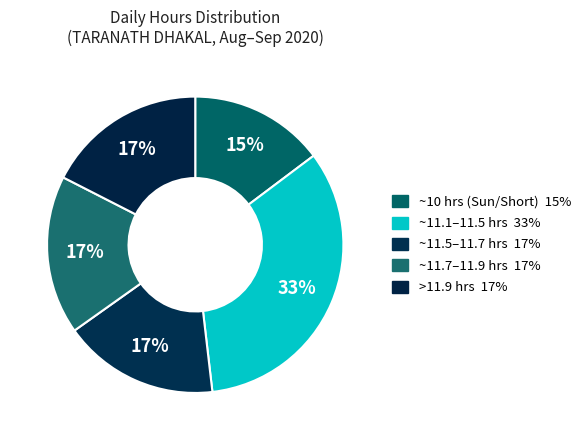

Is there any slice that represents more than half of the pie?

No